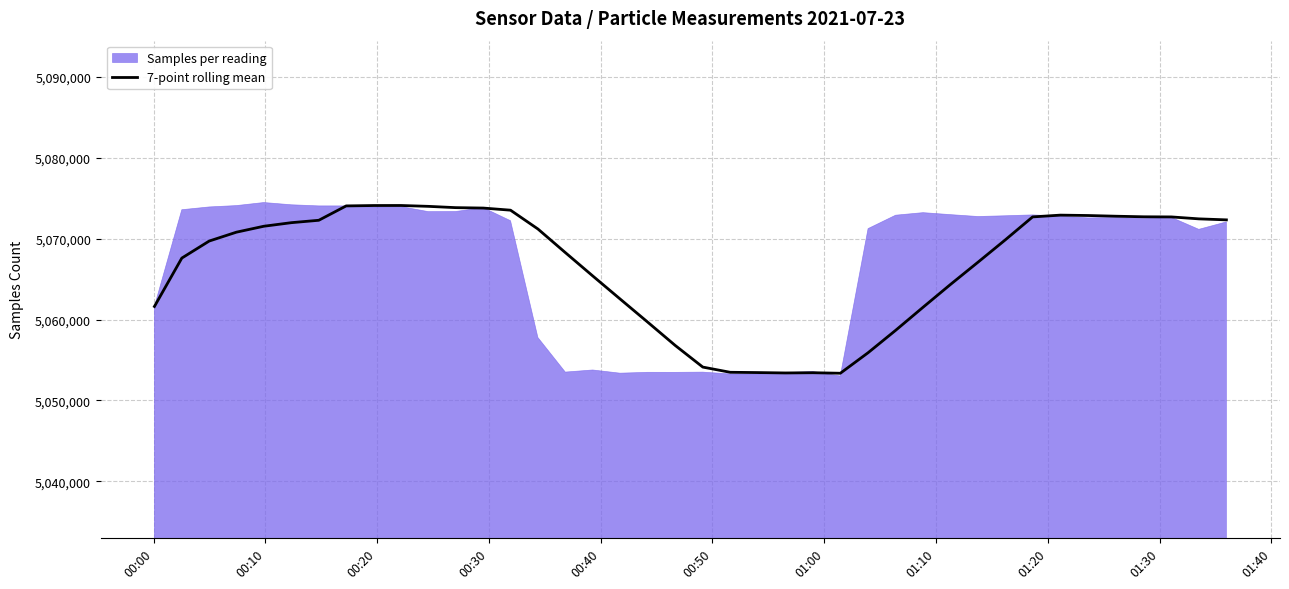

What is the maximum value for 7-point rolling mean?

5074094.0